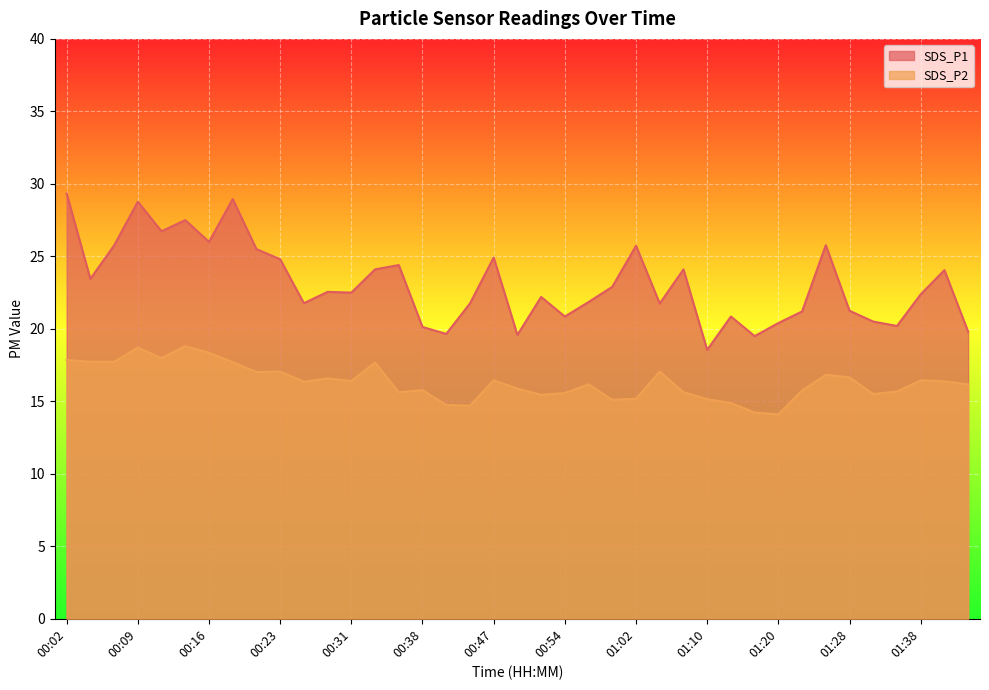

How many data points does each series have?

39